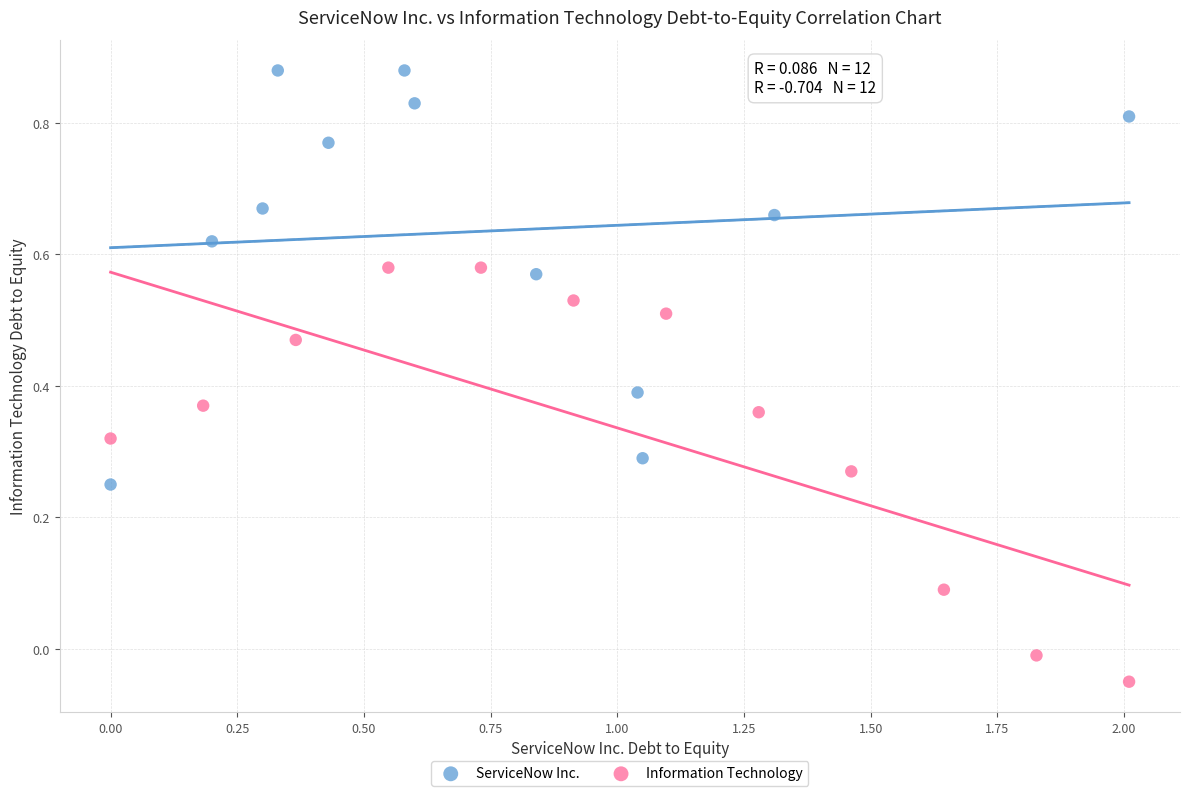

What are all the series names shown in the legend?

ServiceNow Inc., Information Technology